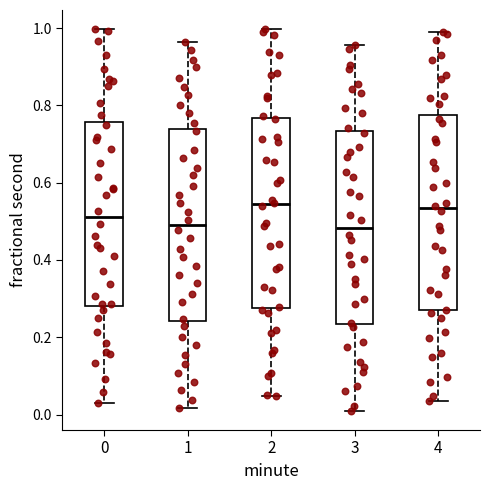

Where is the upper edge of the box at x = 0 on the y-axis? The values are not printed on the chart, so give them approximately, as read against the axis.

0.76